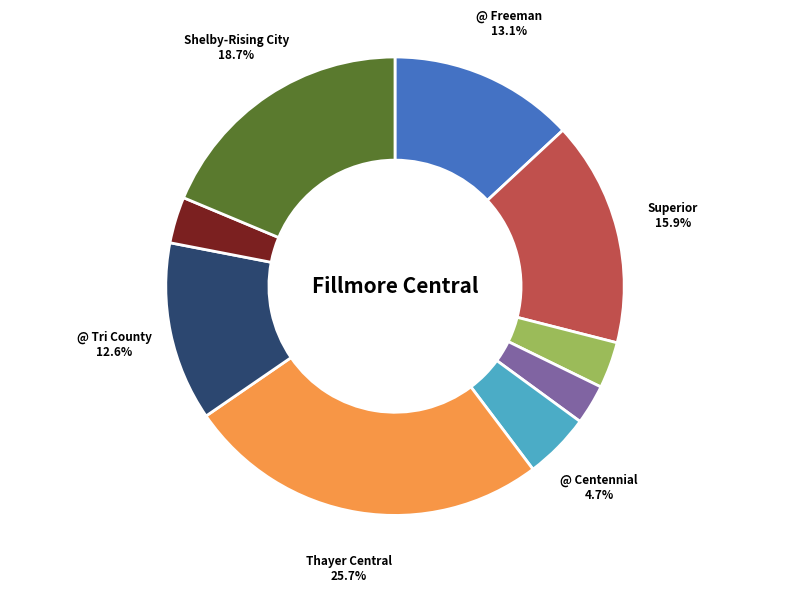

Is there a majority slice in this chart?

No